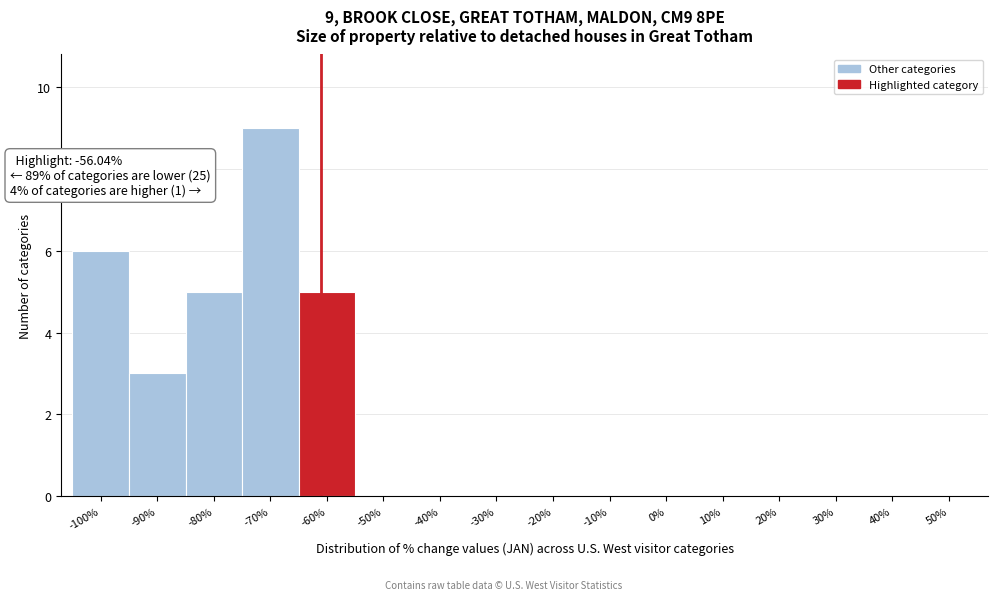

What is the greatest value displayed?

9